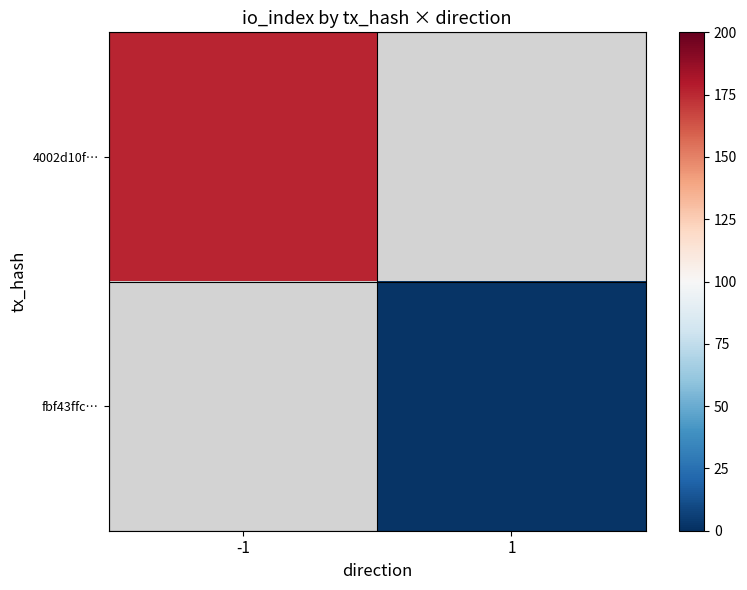

Which series has the widest spread of values?

4002d10f…